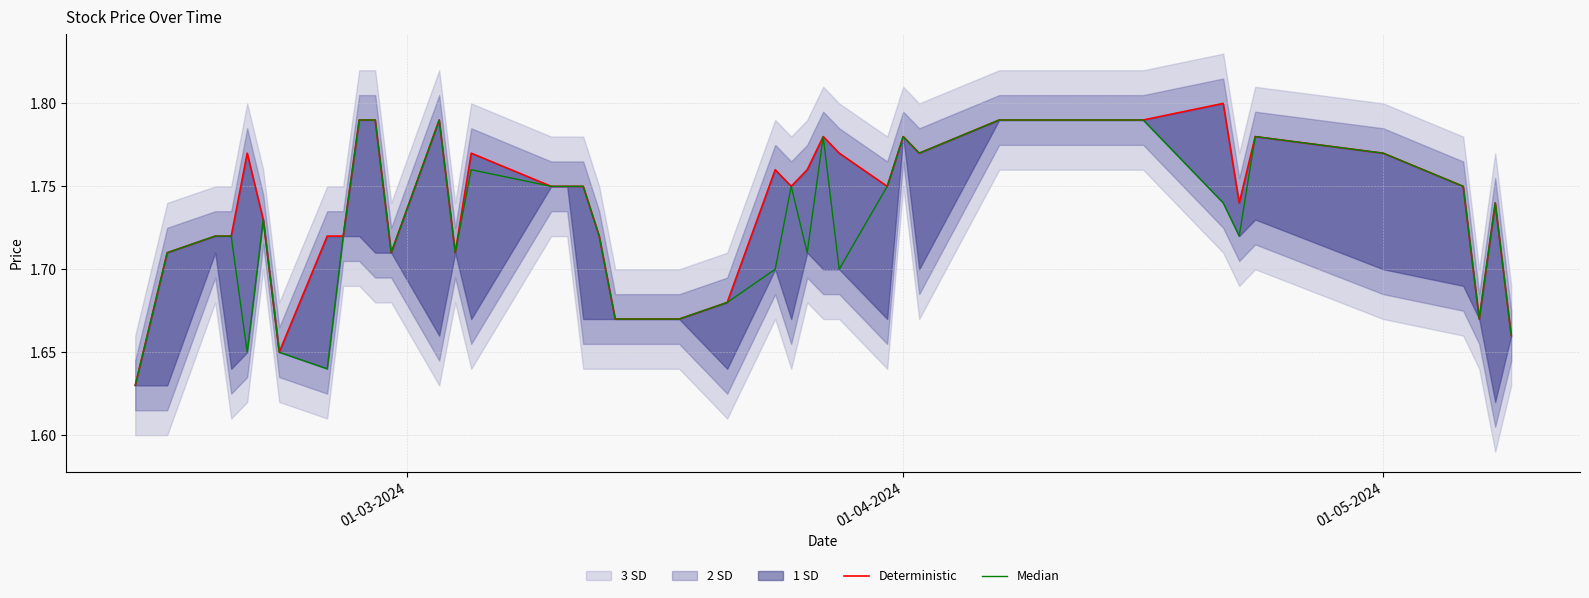

What is the difference between the maximum and minimum values in the Median series?

0.2